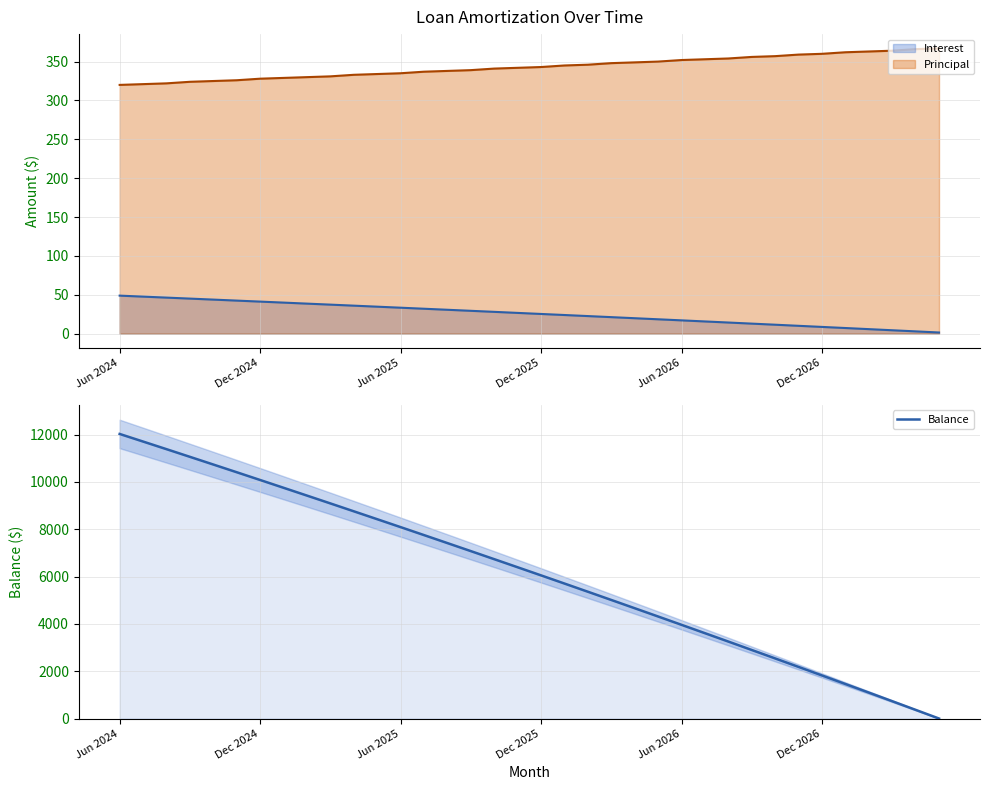

How many values exceed 6395?

17